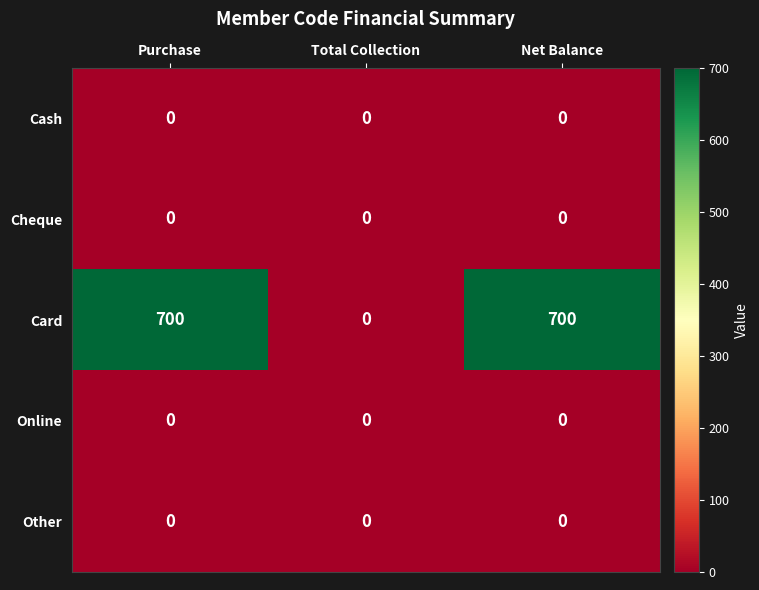

Which series has the largest total across all categories?

Card